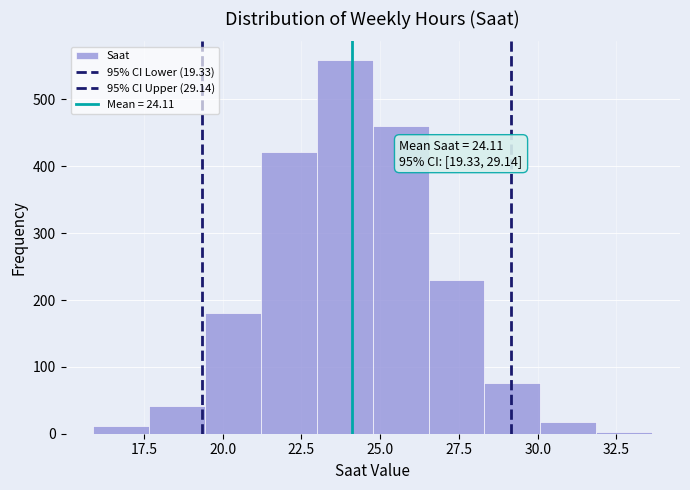

Around what value on the x-axis is the tallest bar? Give the approximate position of its centre, as read against the axis.

24.0